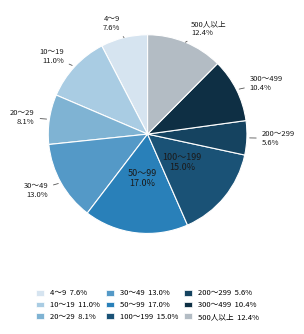

What is the largest slice in the pie chart?

50～99